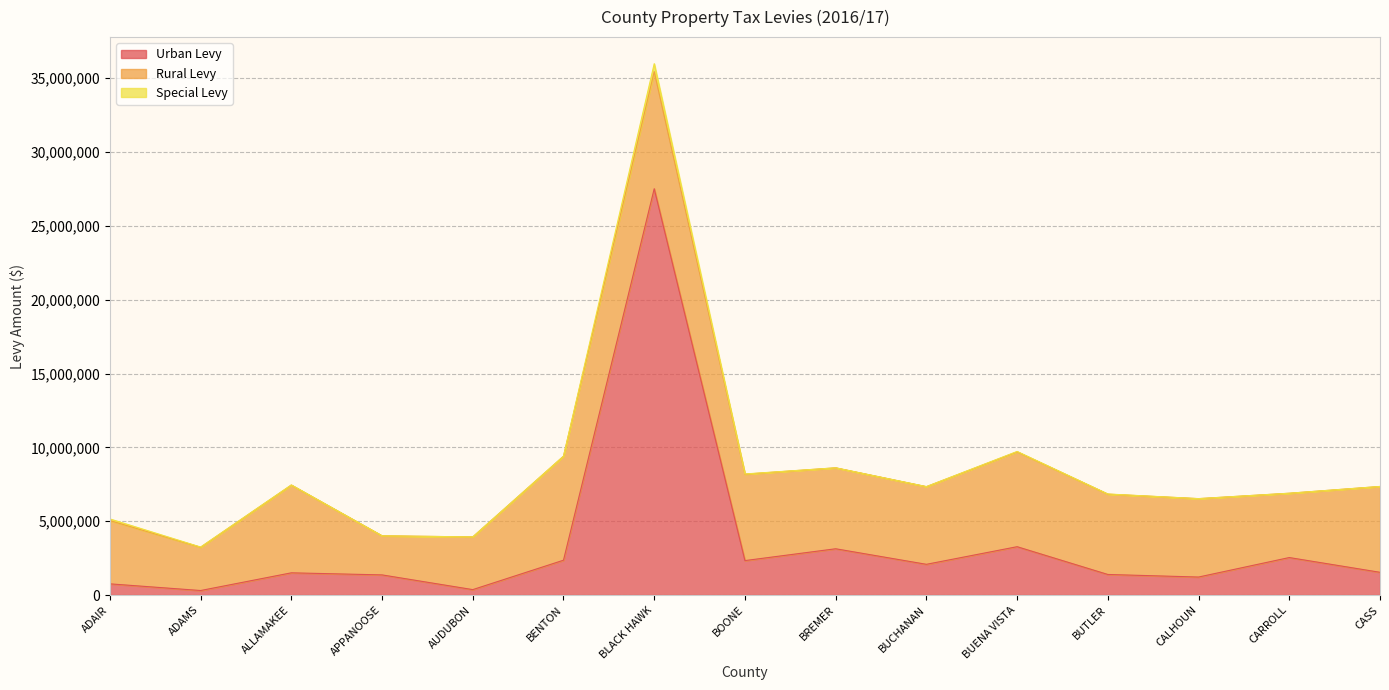

True or false: Special Levy and Rural Levy intersect in this chart.

False